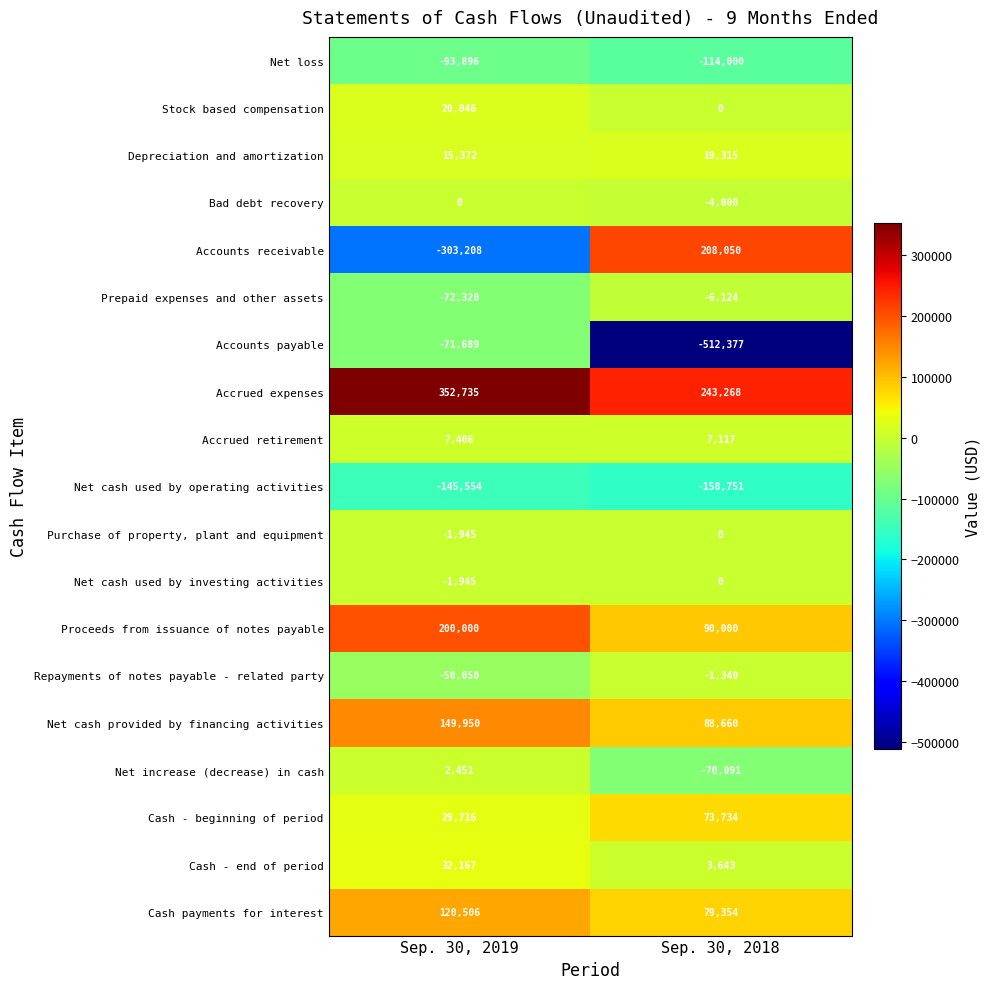

At how many categories does at least one series exceed 6425?

2